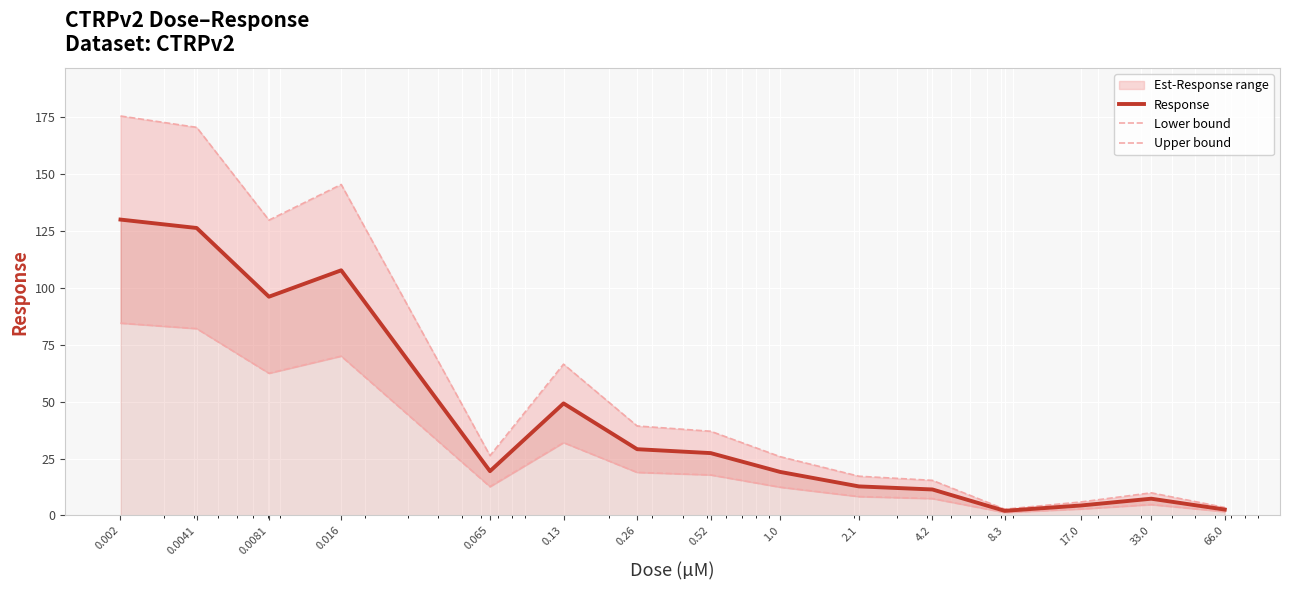

True or false: Response and Upper bound intersect in this chart.

False